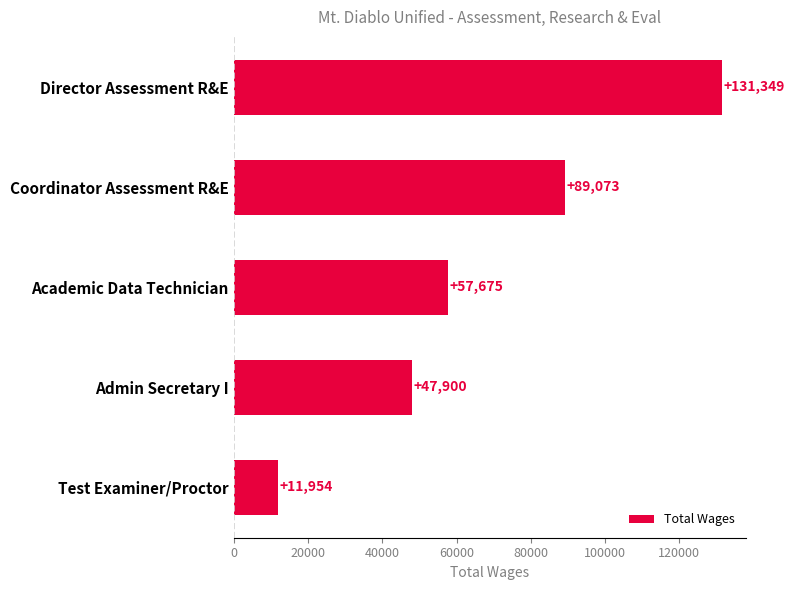

What is the change in value from Academic Data Technician to Admin Secretary I?

-9775